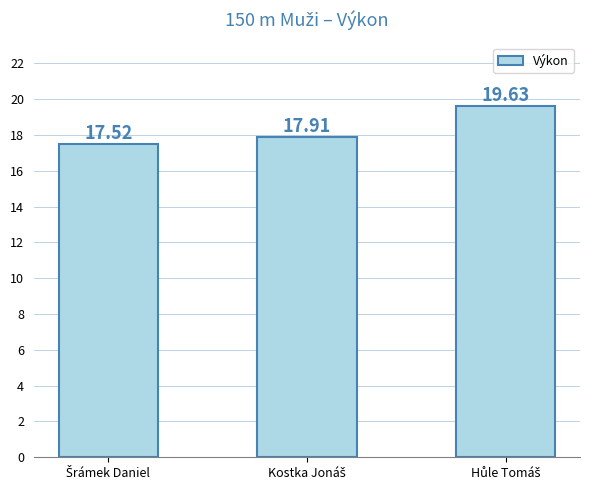

What is the minimum value shown in the chart?

17.5